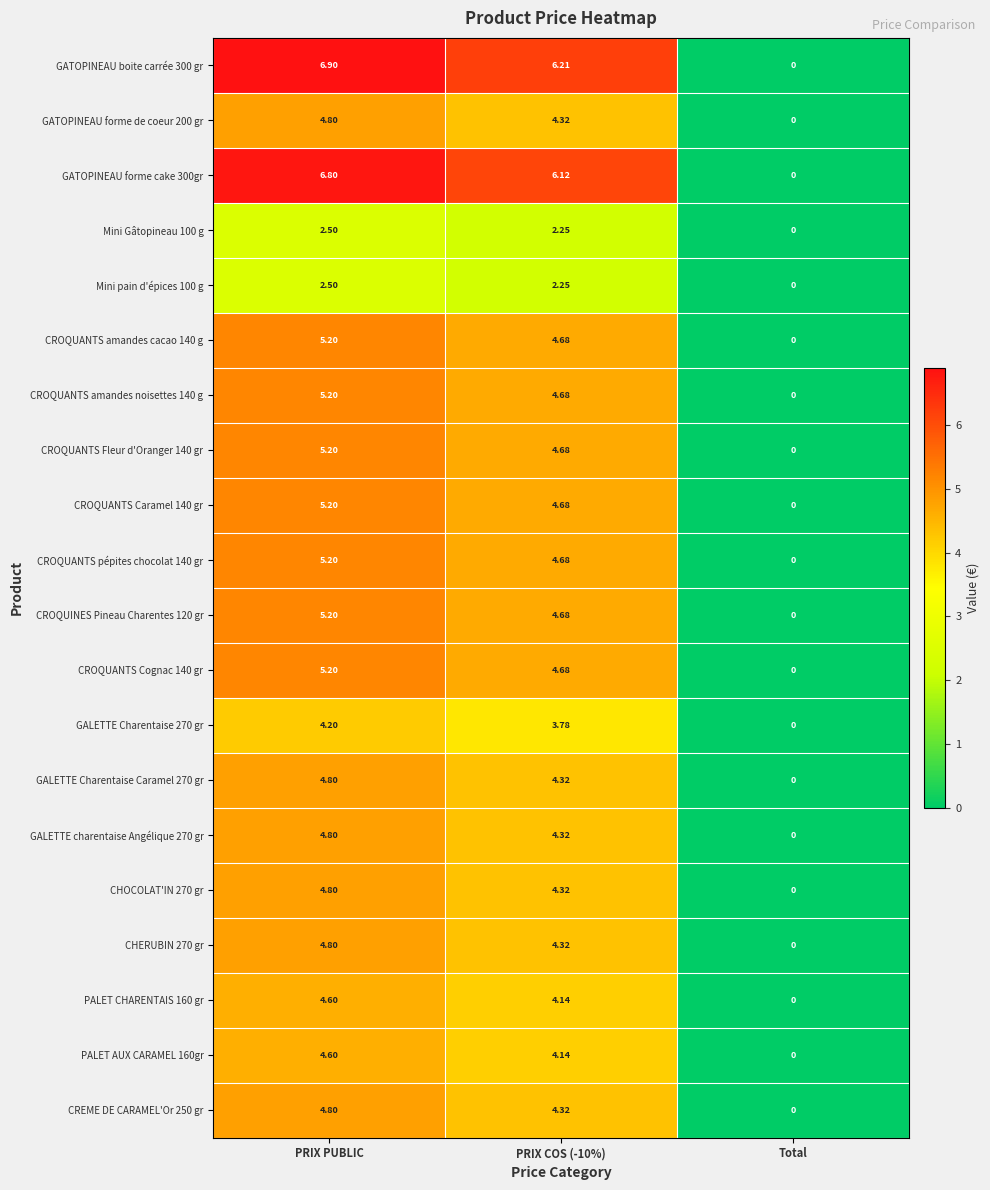

Where is CROQUANTS Caramel 140 gr nearest to the value 2?

Total